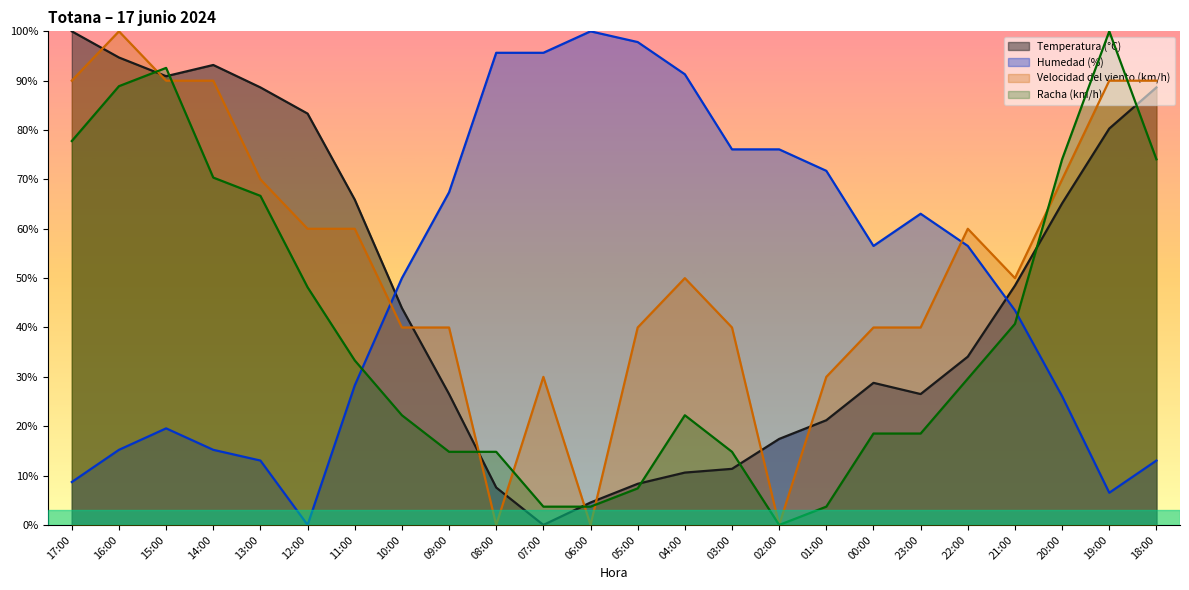

Which has a higher value, 00:00 or 23:00?

00:00